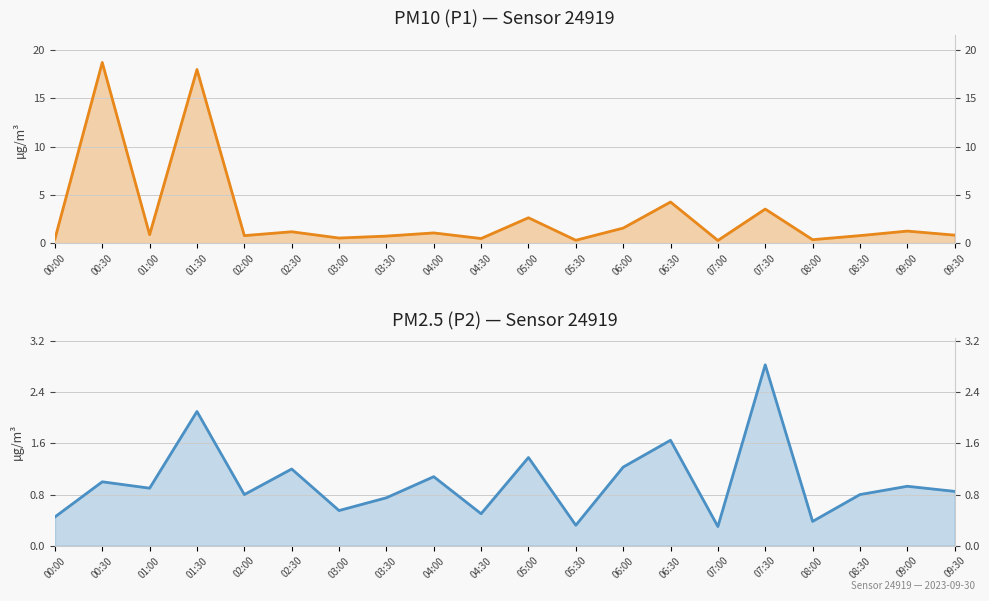

True or false: P1 has a value of 0.4 at 01:00.

False